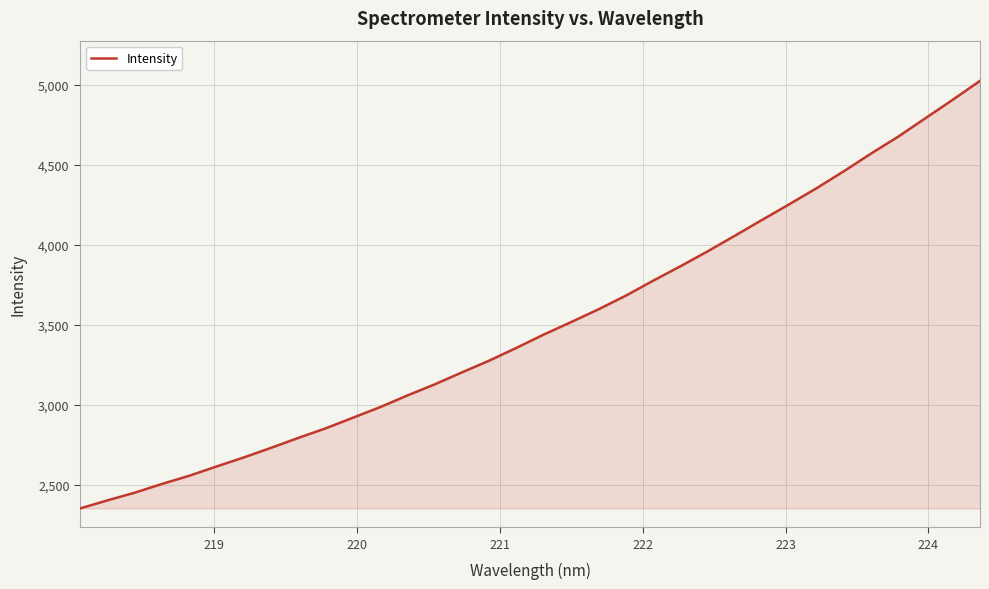

What is the smallest value displayed?

2351.5